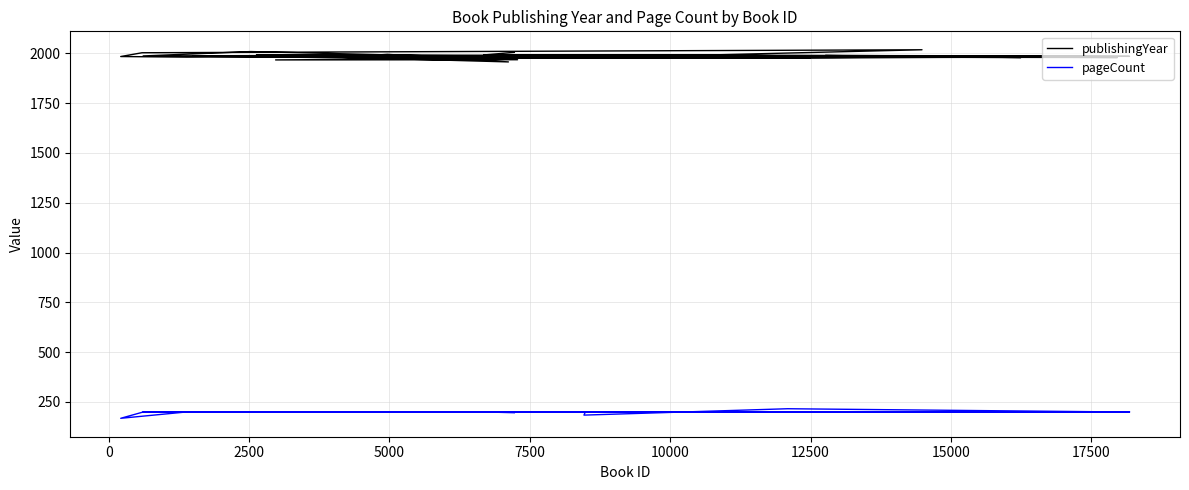

Reading left to right, what are all the values shown in this chart?

publishingYear: 2005	1992	1976	1977	1980	1987	1984	2009	1987	1989	1957	1995	1981	1977	1992	1987	1992	1983	1967	1968	1986	1979	1988	1987	1983	1986	1979	1985	1989	1985	1989	2018	2003	1984	1981	1991	1979	1985	1977	1977
pageCount: 196	200	198	200	200	200	200	200	200	200	200	200	200	200	200	200	200	200	200	200	200	200	216	184	200	200	200	200	200	200	200	200	198	168	200	200	200	200	200	200